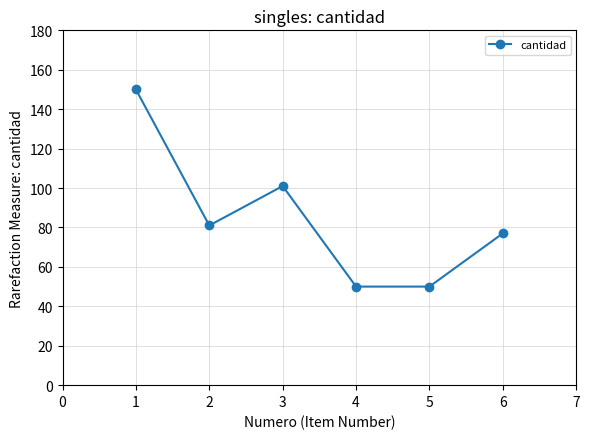

Reading left to right, list all the values displayed in this chart.

150	81	101	50	50	77